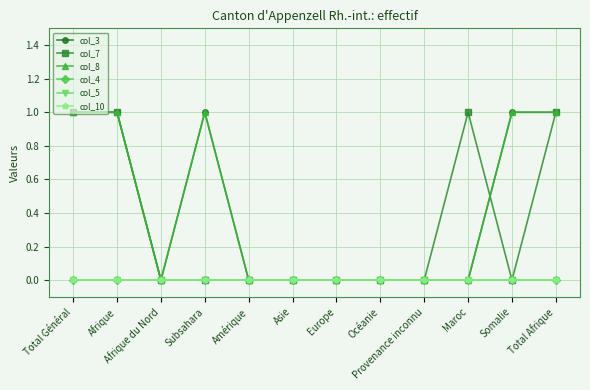

What is the difference between the col_8 values at Somalie and Maroc?

1